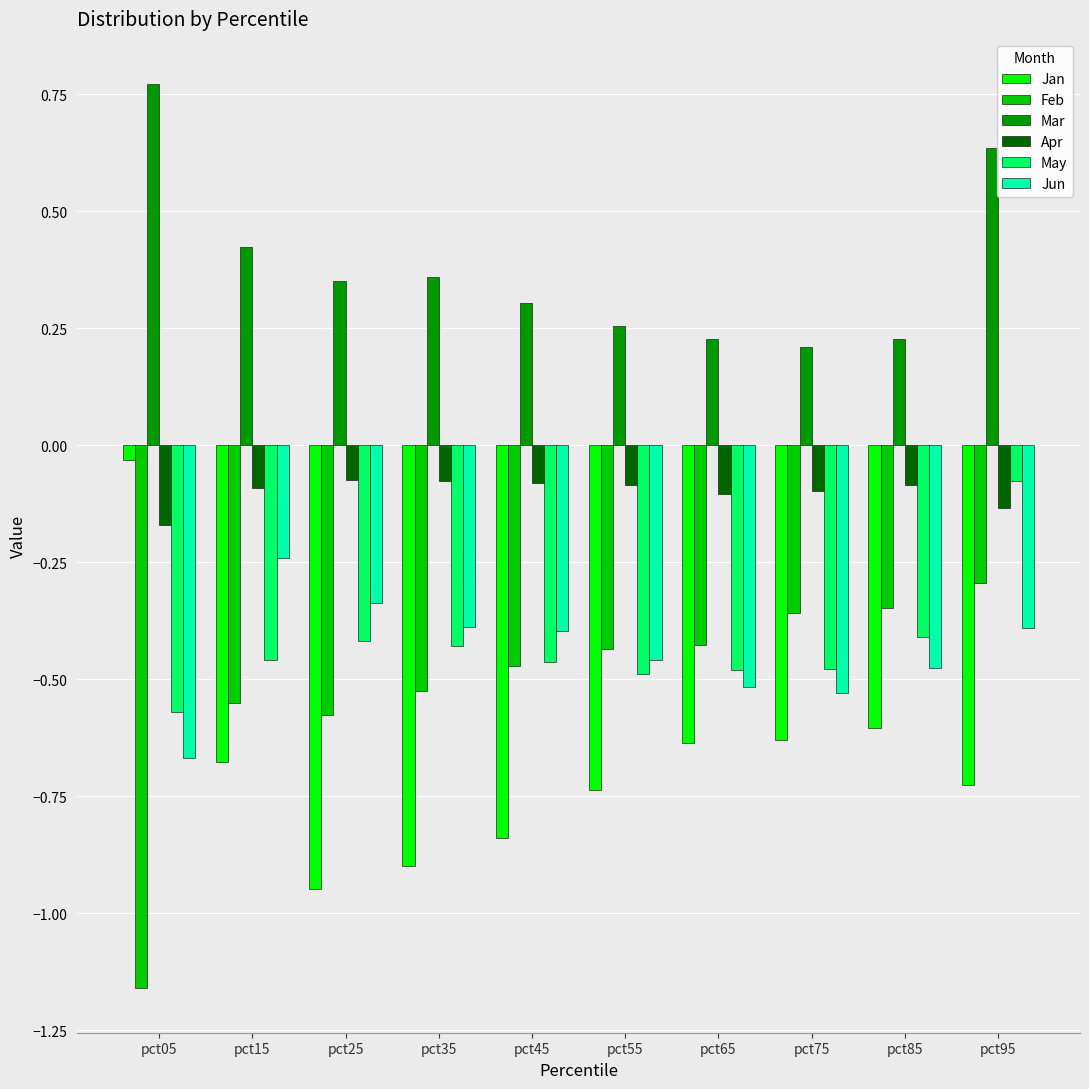

How many bars are there in total?

60